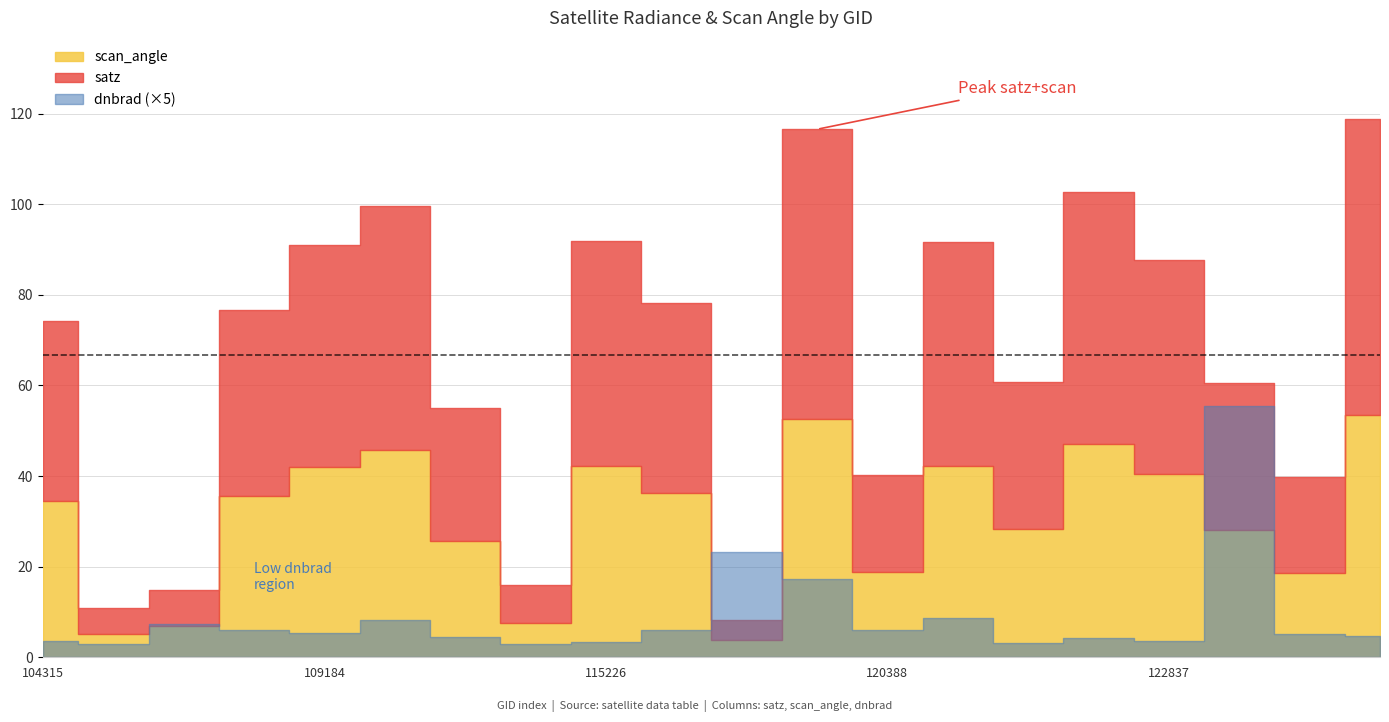

What is the value of the dnbrad point at the 13th from the left?

1.2